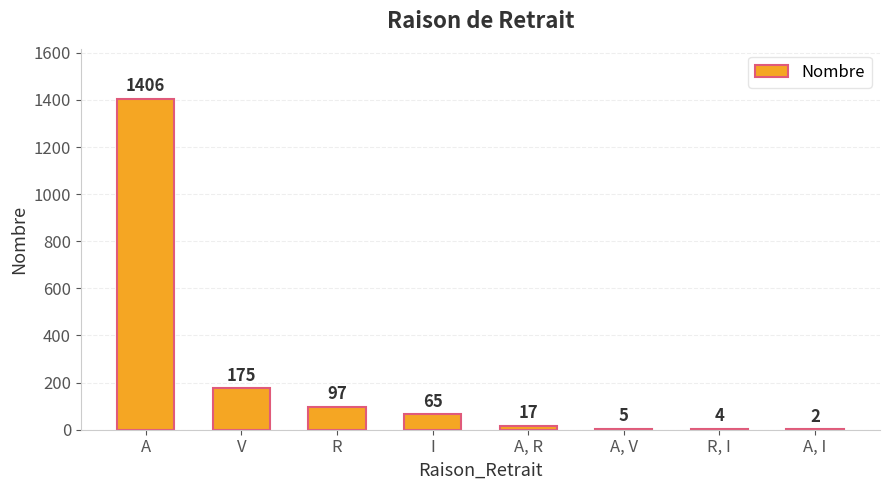

What is the average value?

221